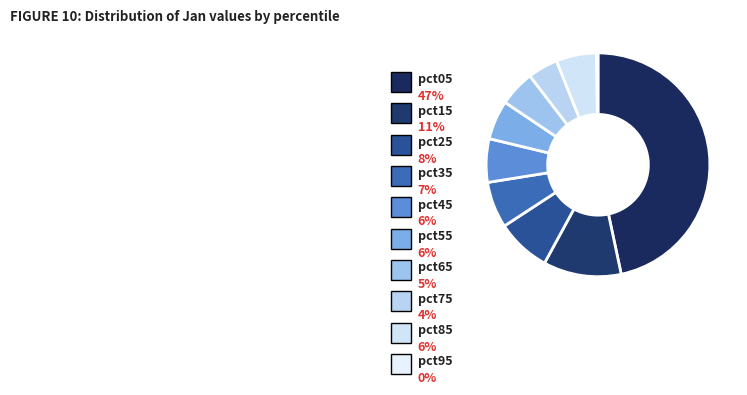

To the nearest percent, what is the average slice percentage?

10%